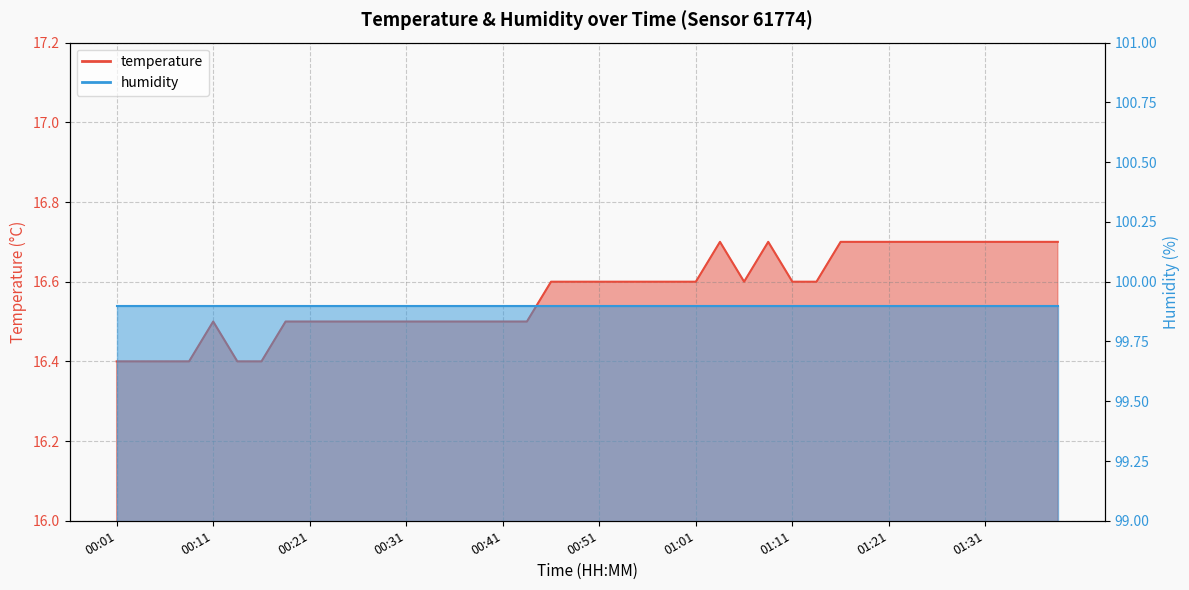

Which label corresponds to the largest value in the chart?

01:04